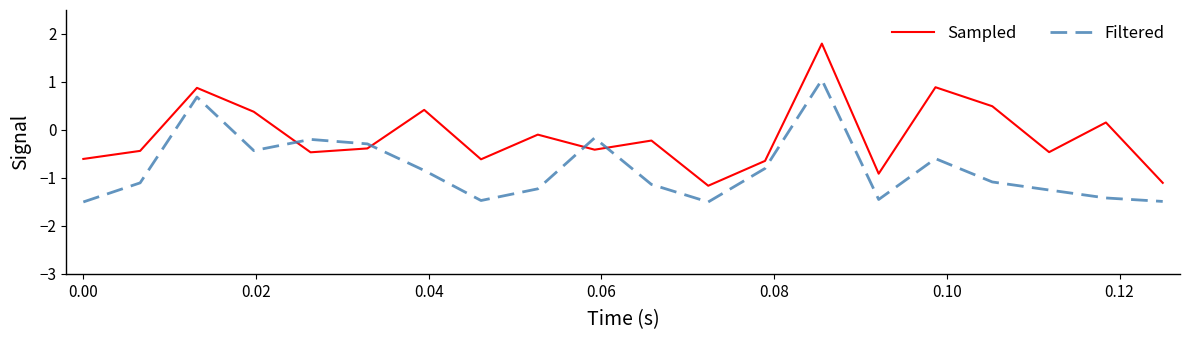

Rank the series by their average value, from lowest to highest.

Filtered, Sampled